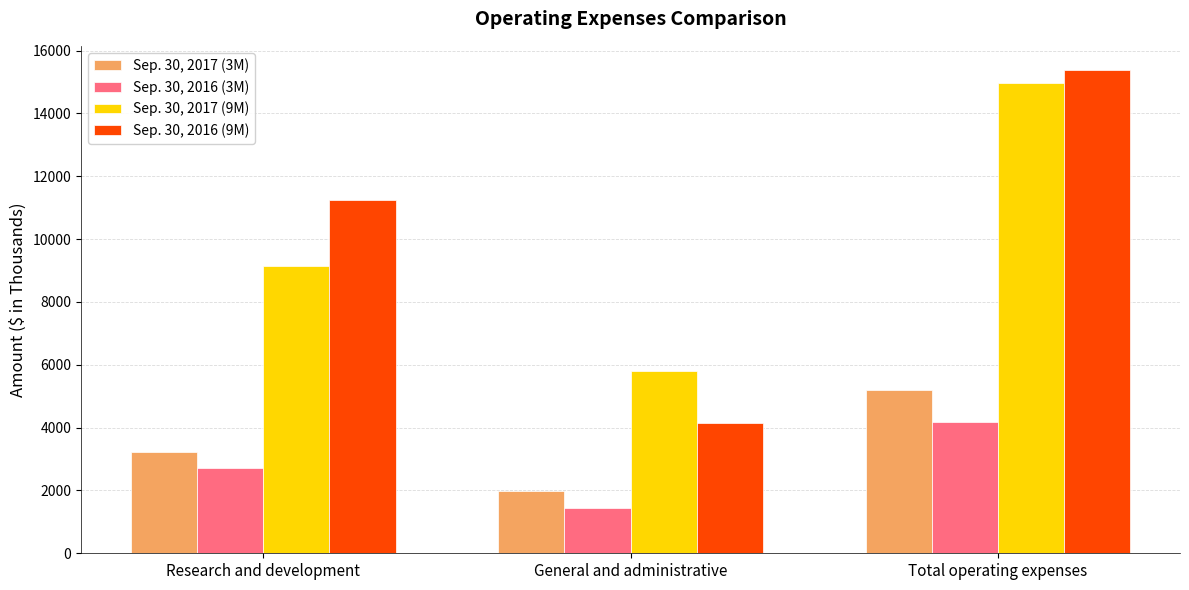

Where is Sep. 30, 2016 (3M) nearest to the value 2813?

Research and development